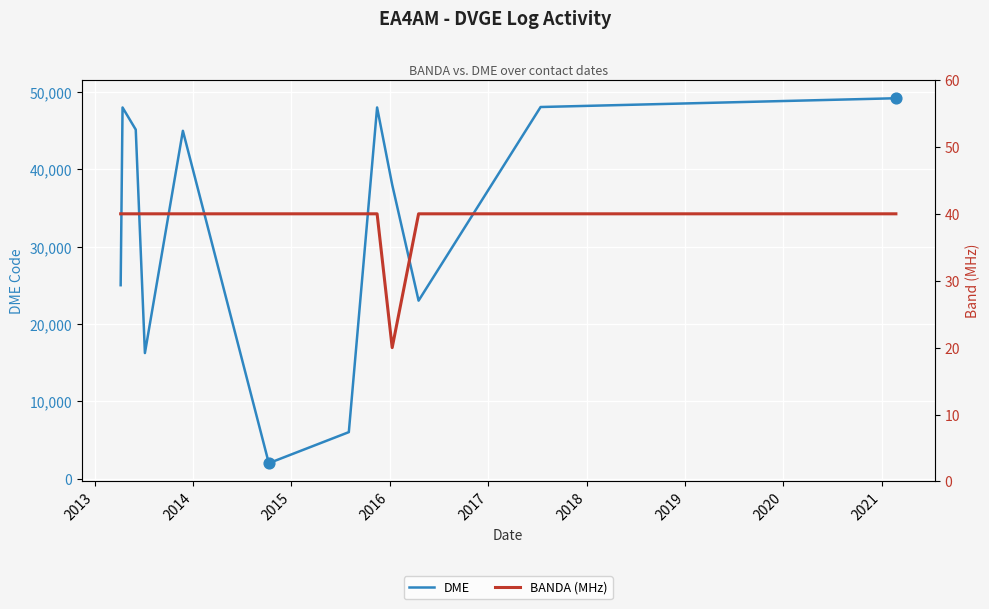

Which series has the widest spread of Y values?

DME